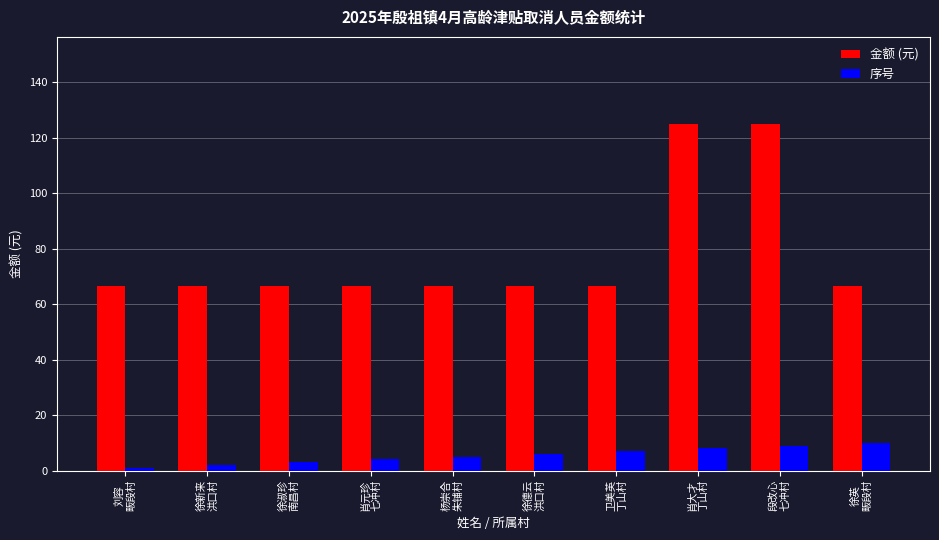

At how many categories does at least one series exceed 24?

10